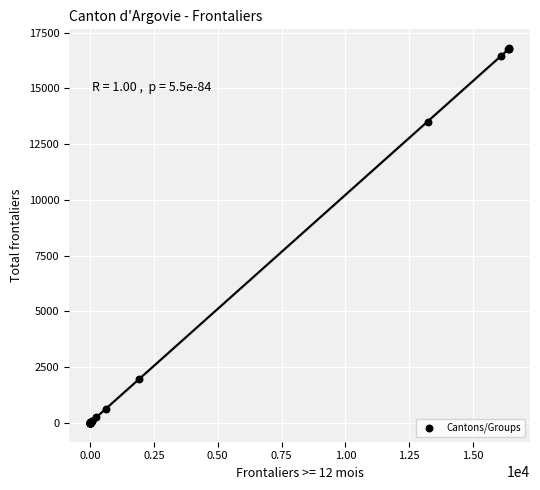

What Y value in the scatter plot is closest to 8404?

13491